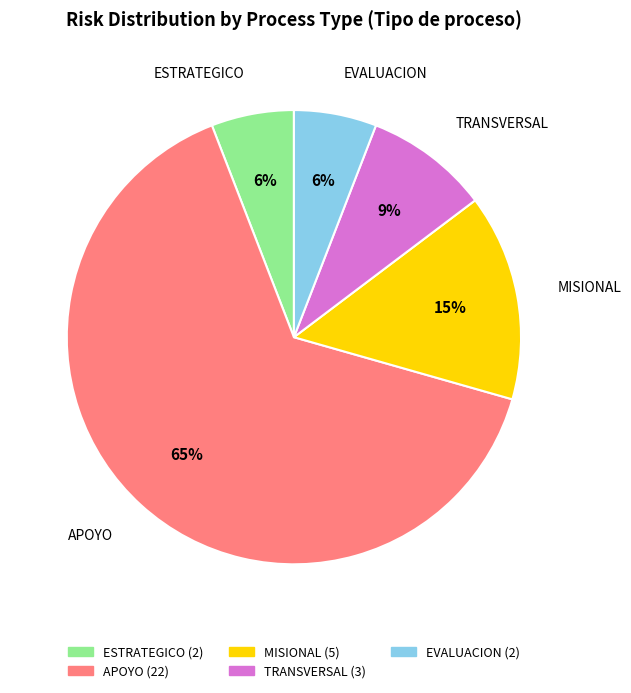

Is there a majority slice in this chart?

Yes